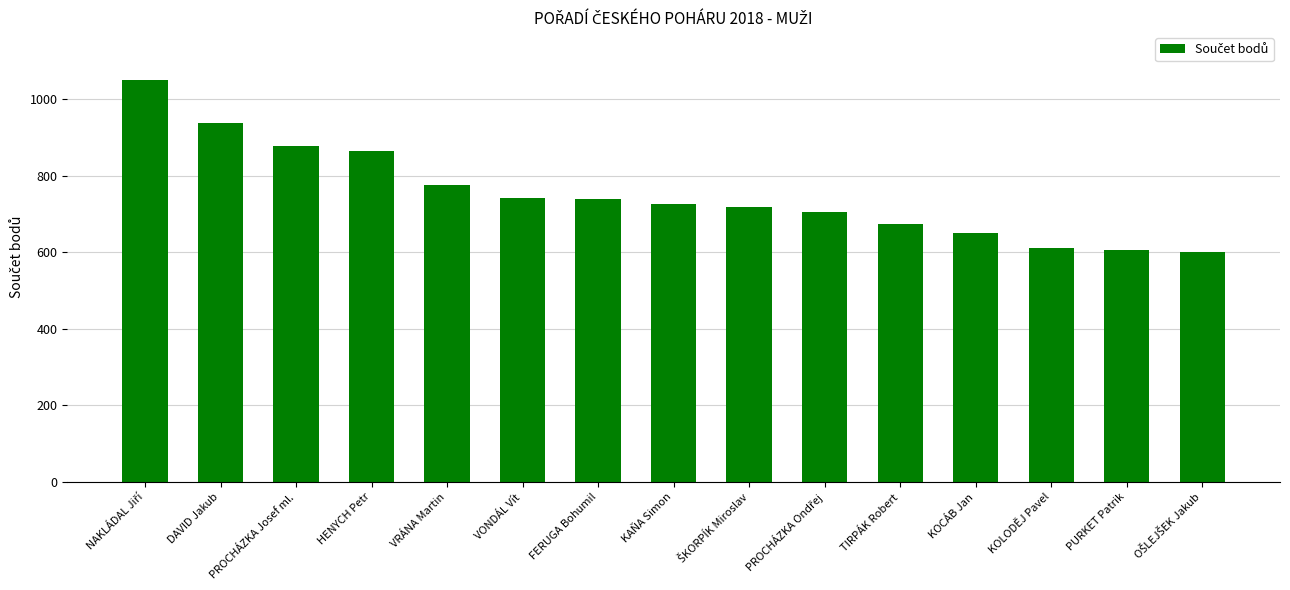

What is the sum of the values at PURKET Patrik and KOCÁB Jan?

1259